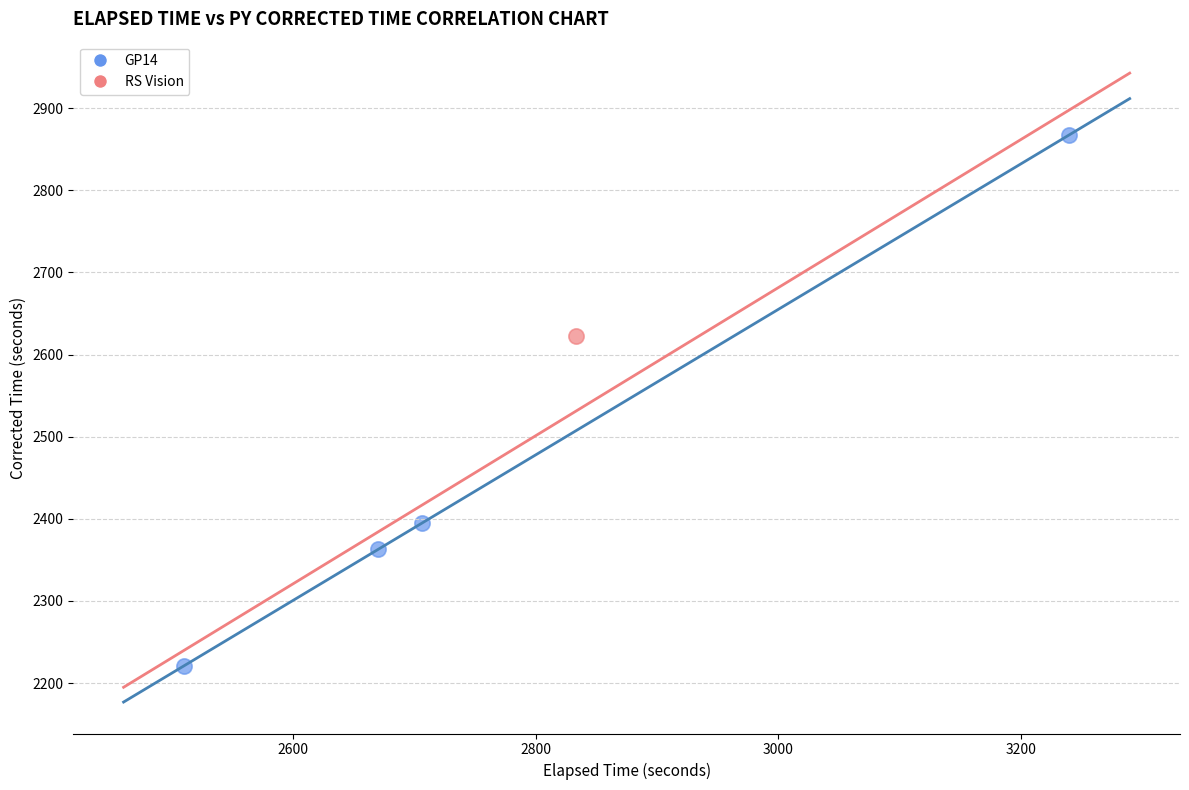

What are all the series names shown in the legend?

GP14, RS Vision